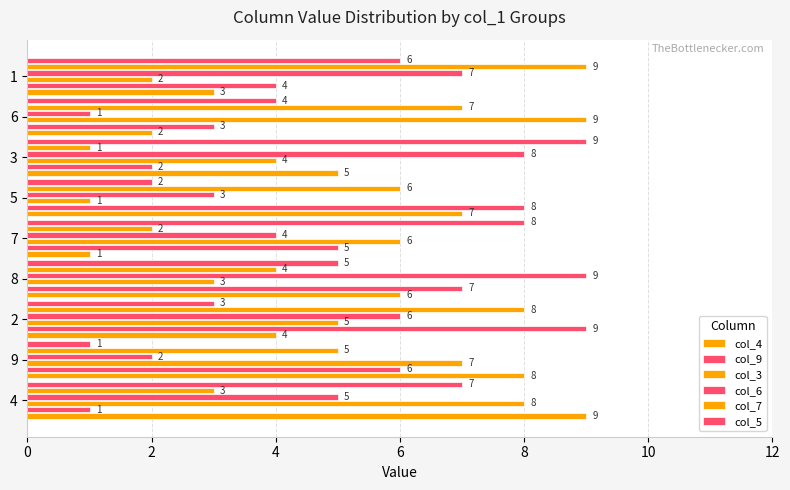

Count the number of data series in this chart.

6